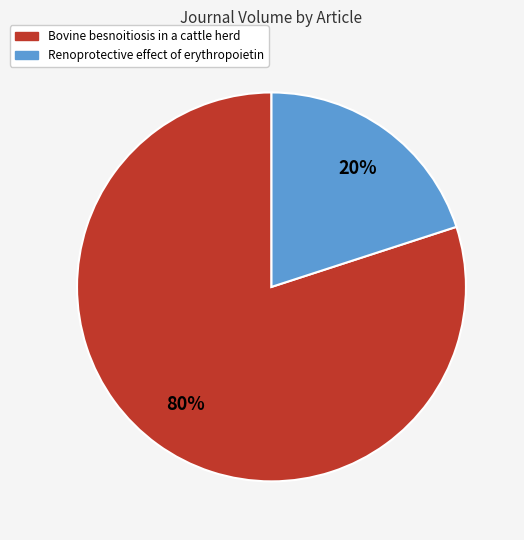

Is it true that Renoprotective effect of erythropoietin is 20% of the pie?

True